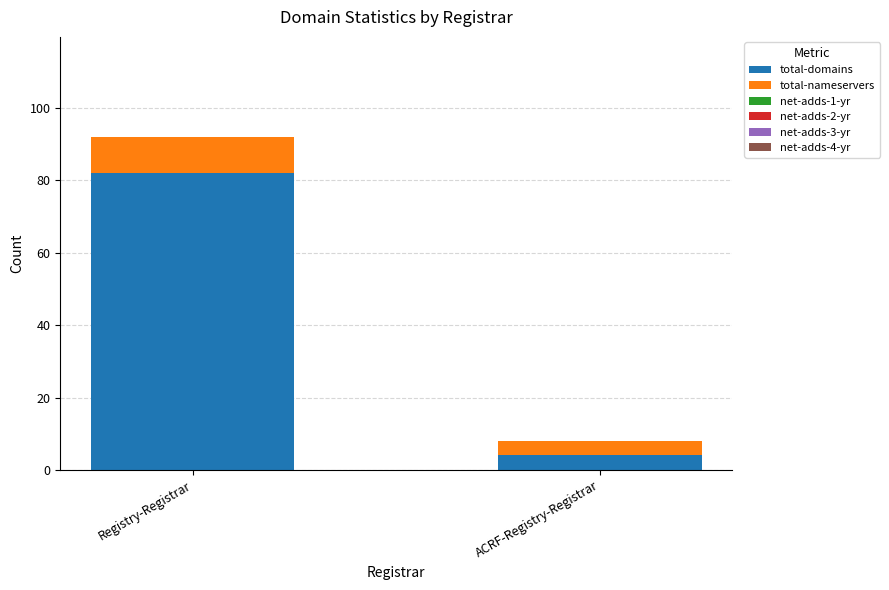

List the labels in order of total-domains value, largest first.

Registry-Registrar, ACRF-Registry-Registrar